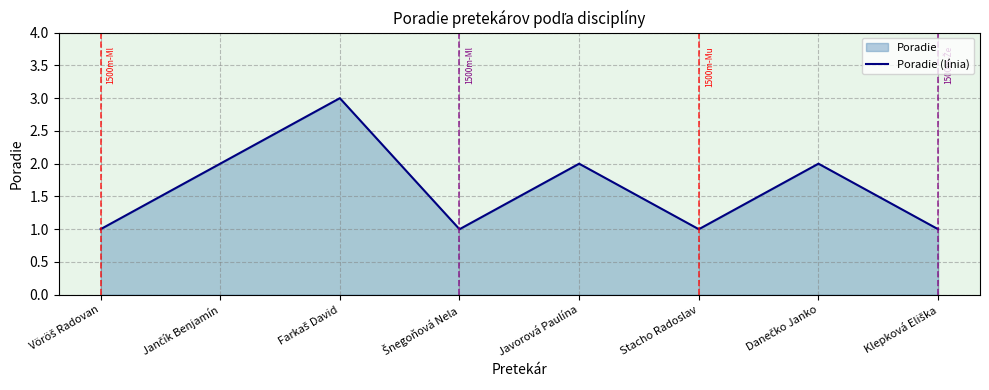

What position from the left is Stacho Radoslav?

6